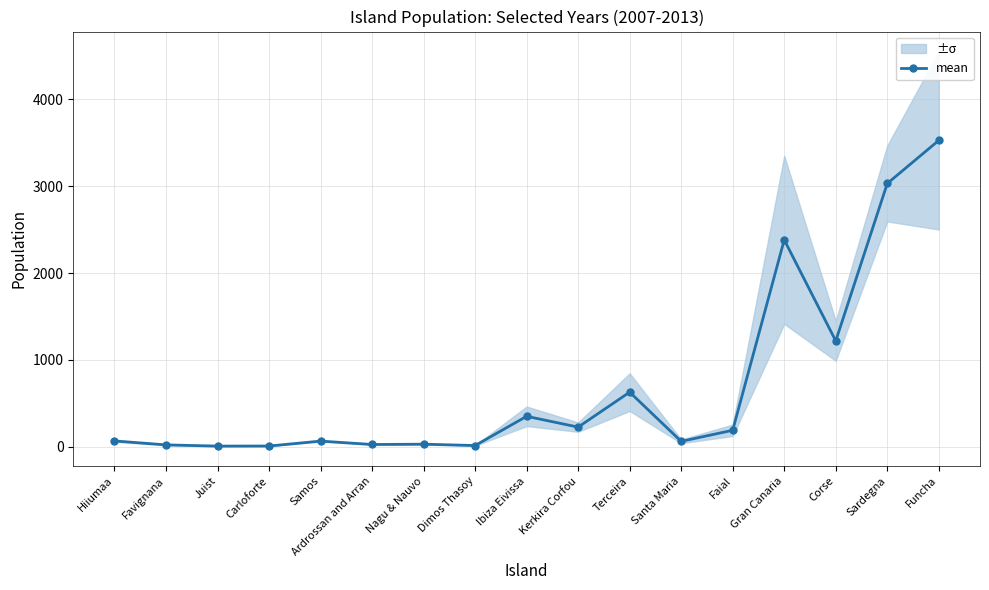

Rank the categories by value from lowest to highest.

Juist, Carloforte, Dimos Thasoy, Favignana, Ardrossan and Arran, Nagu & Nauvo, Santa Maria, Samos, Hiiumaa, Faial, Kerkira Corfou, Ibiza Eivissa, Terceira, Corse, Gran Canaria, Sardegna, Funcha